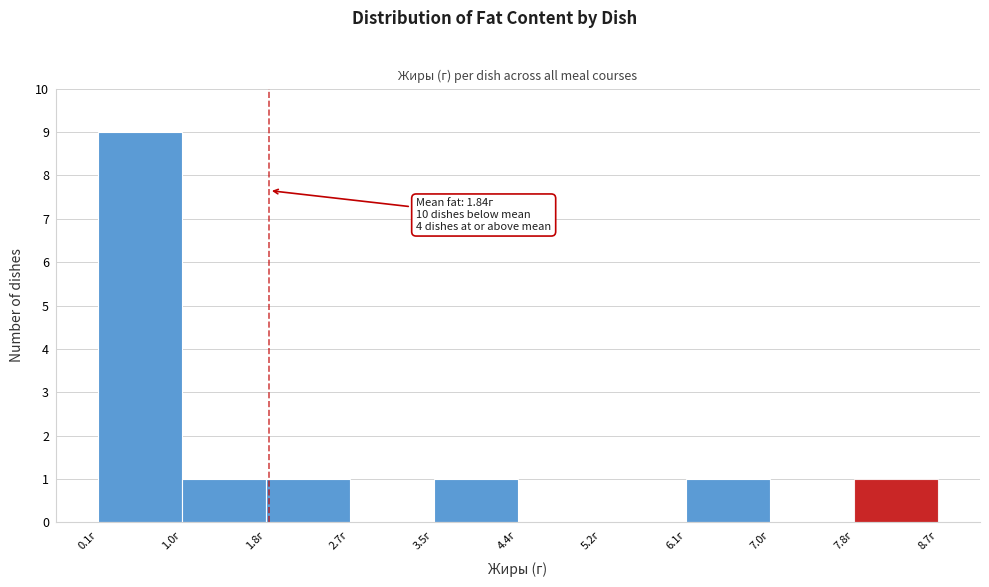

Which range on the x-axis has the tallest bar?

0.1 to 1.0